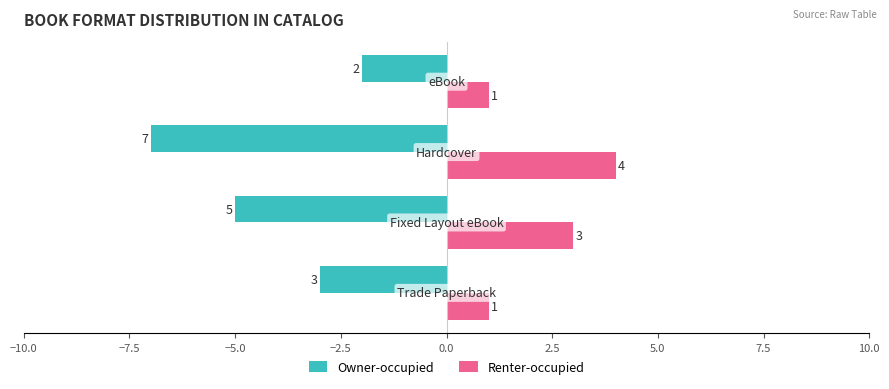

Count the Owner-occupied values in the range -5 to -2.

3